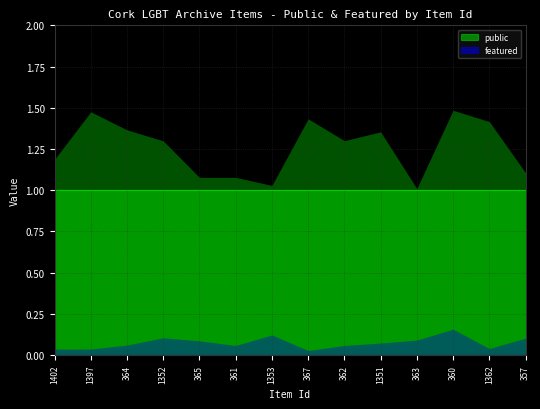

Rank the series at 367 from lowest to highest value.

featured, public